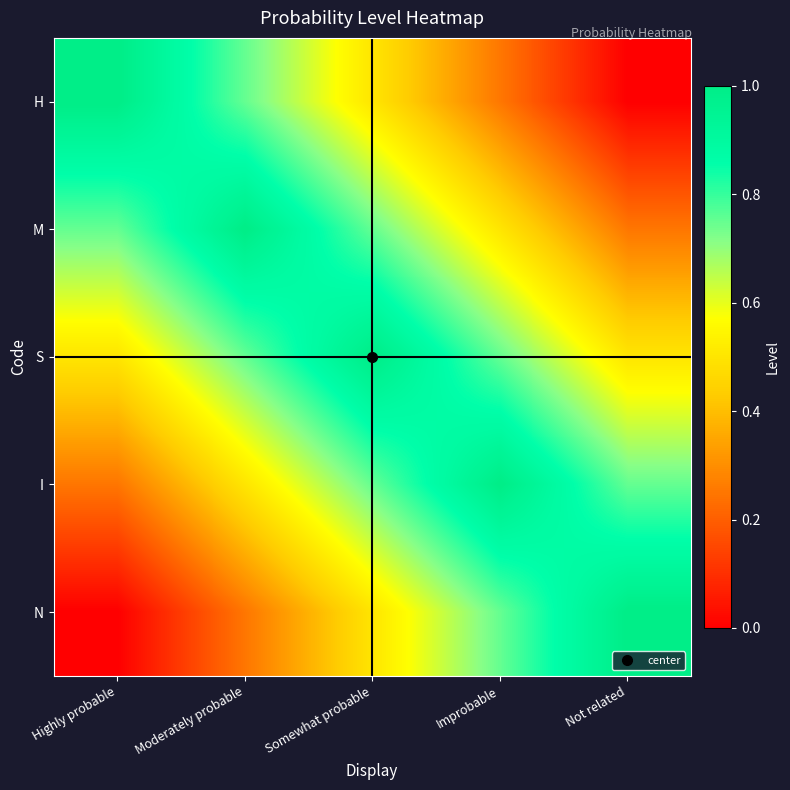

Which series has the largest total across all categories?

S